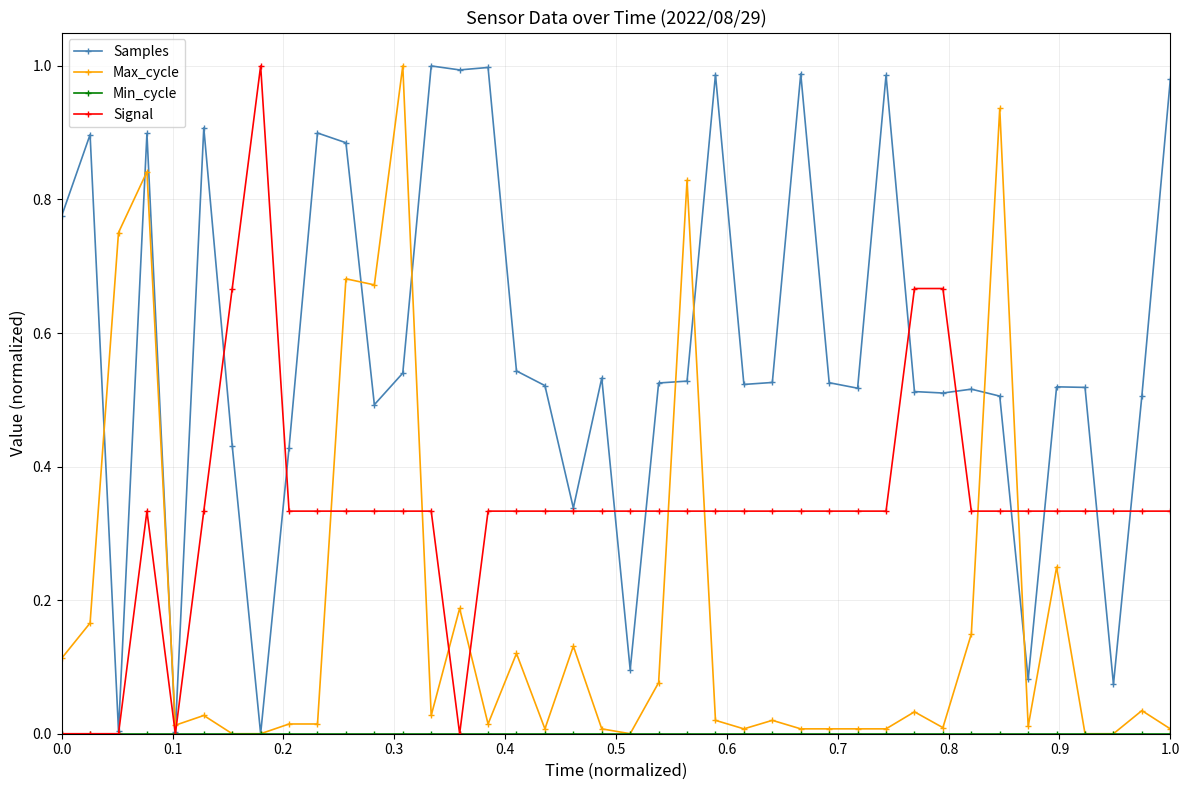

Which series has the largest total across all categories?

Samples